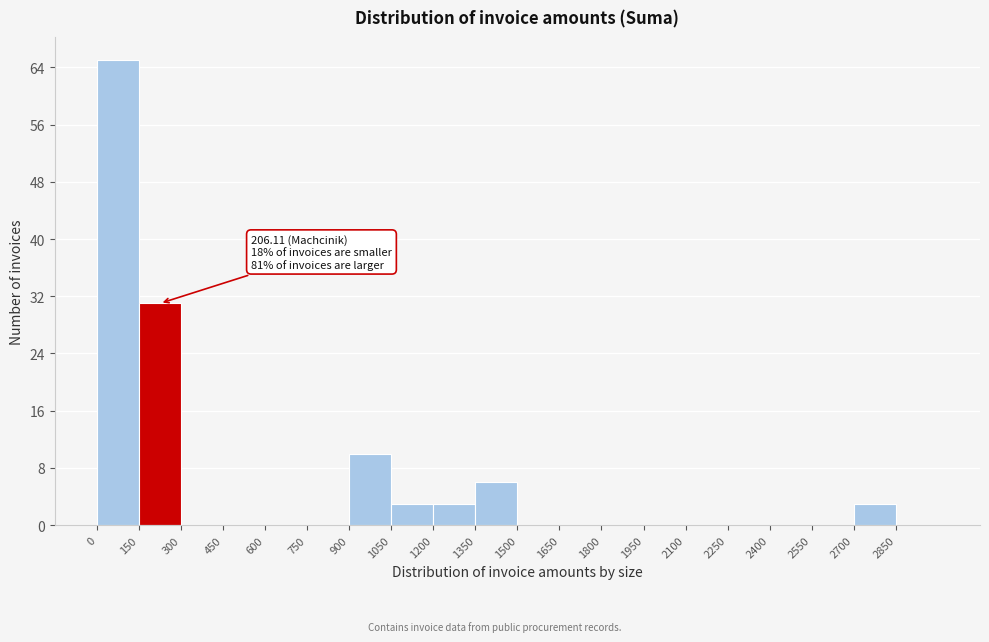

Which range on the x-axis has the tallest bar?

0 to 150